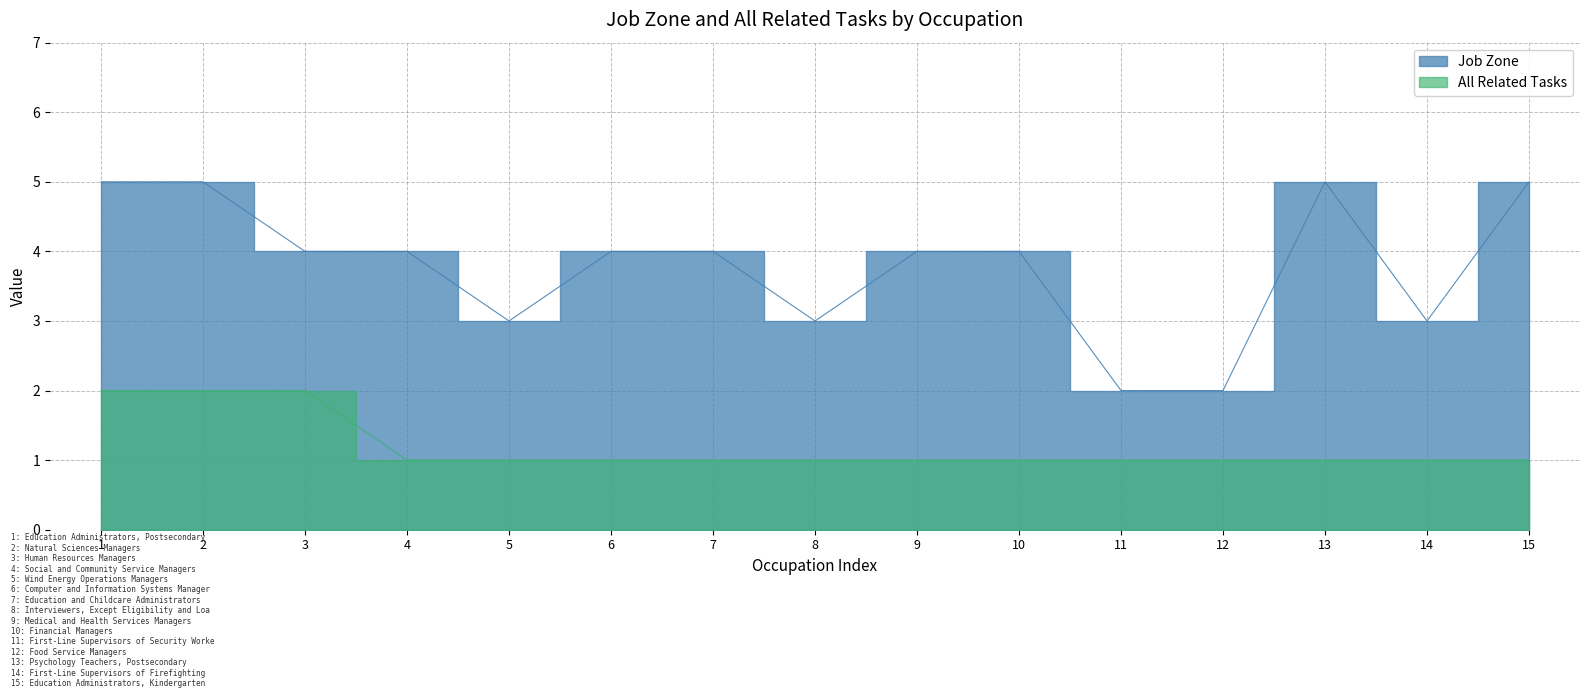

What is the label of the 4th point from the right?

Food Service Managers